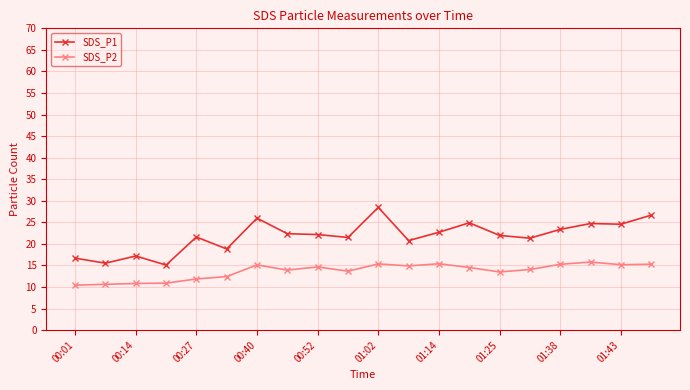

What is the sum of all SDS_P2 values?

273.8